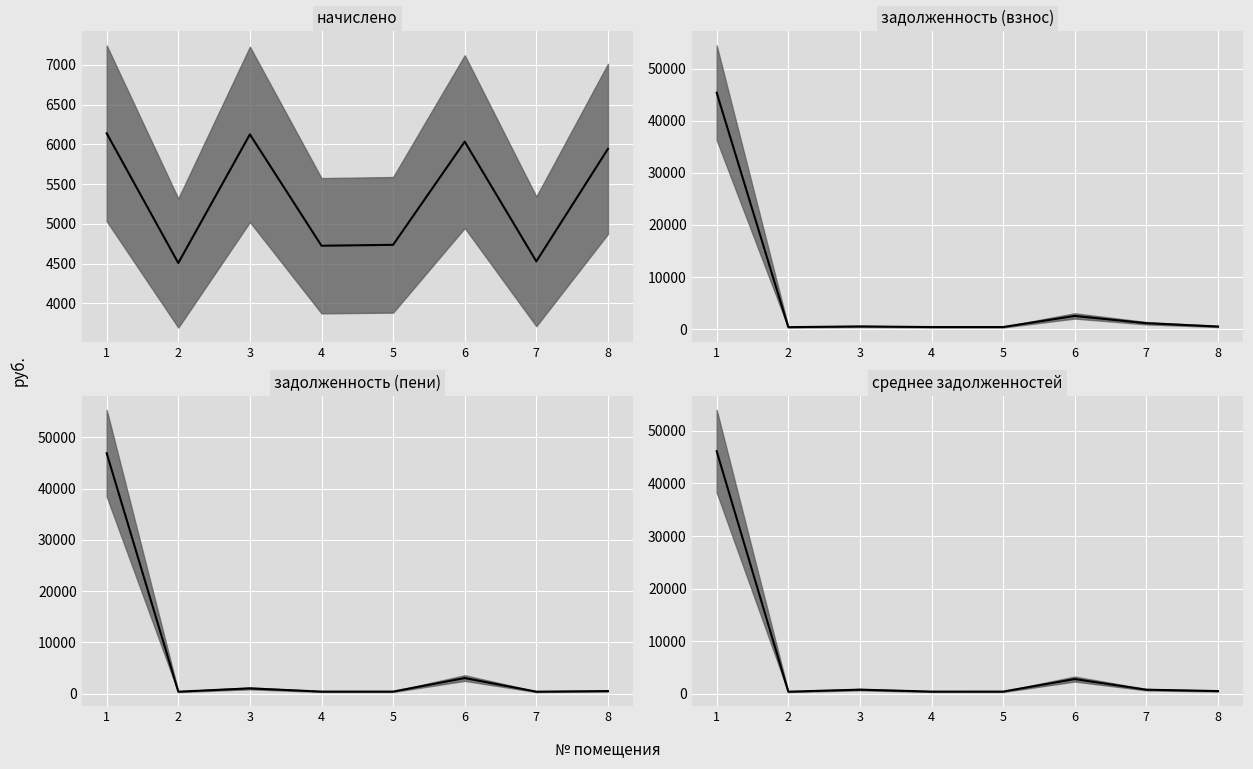

Is this an area chart (filled region under the line)?

No